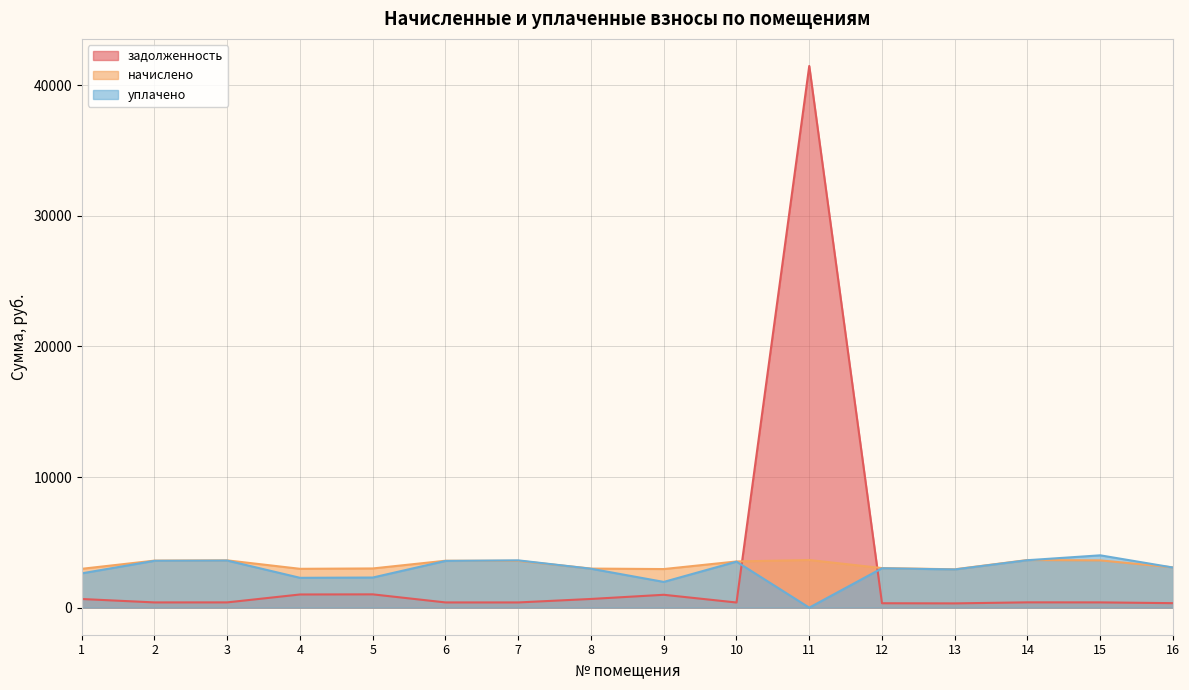

List the series in order of their peak value, lowest first.

начислено, уплачено, задолженность